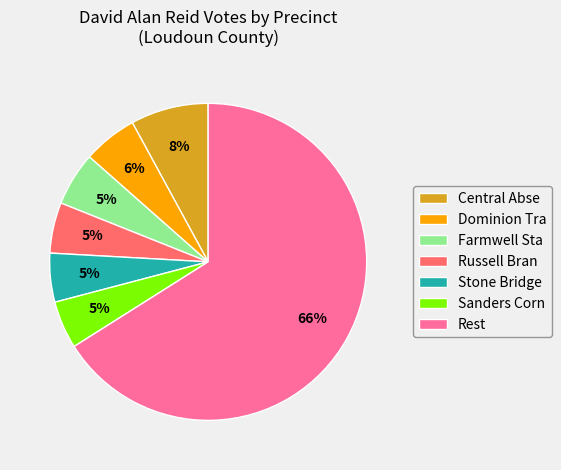

Is the sum of Russell Bran and Central Abse greater than half?

No